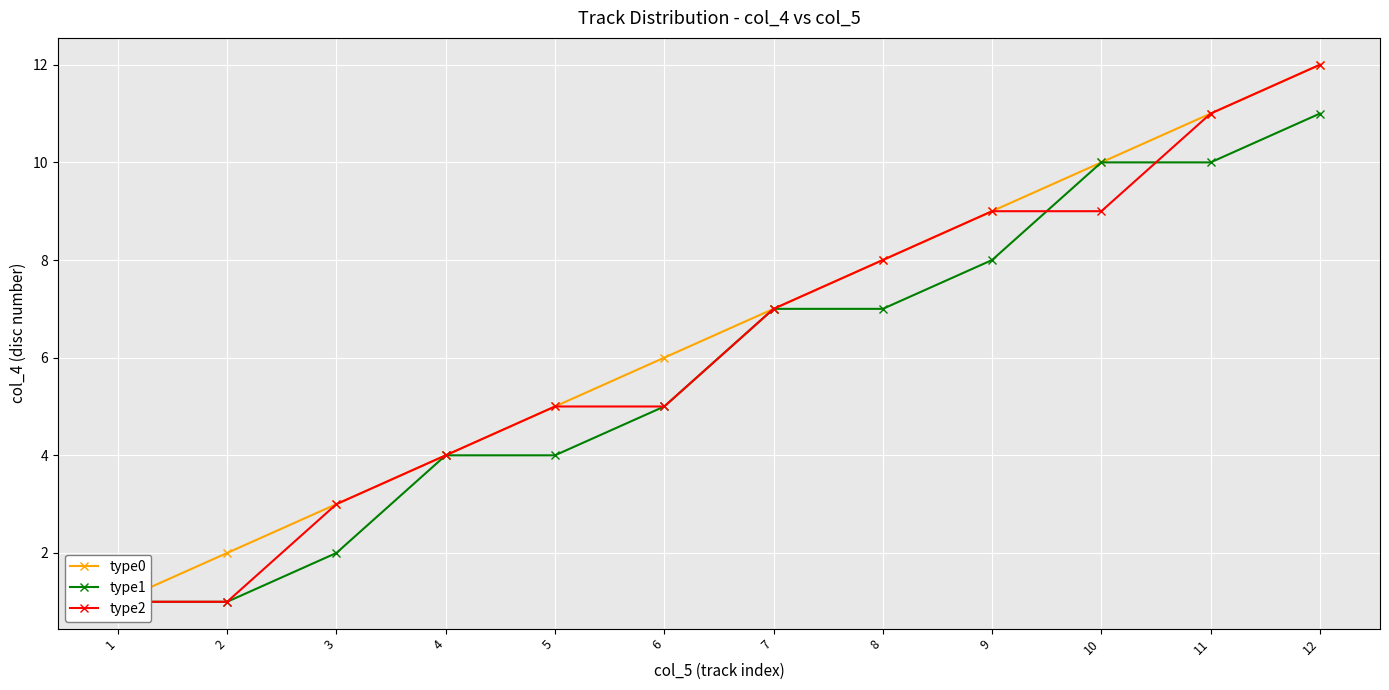

True or false: type1 has more than 2 points higher than both neighbors.

False